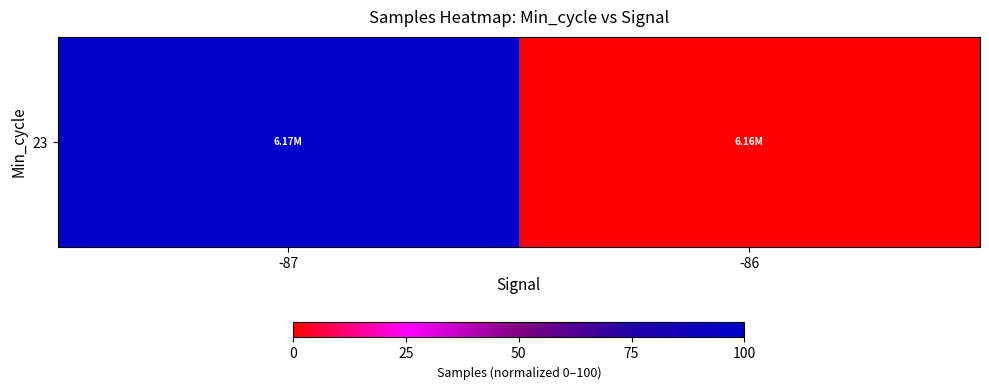

Count the values in the range 0 to 100.

2